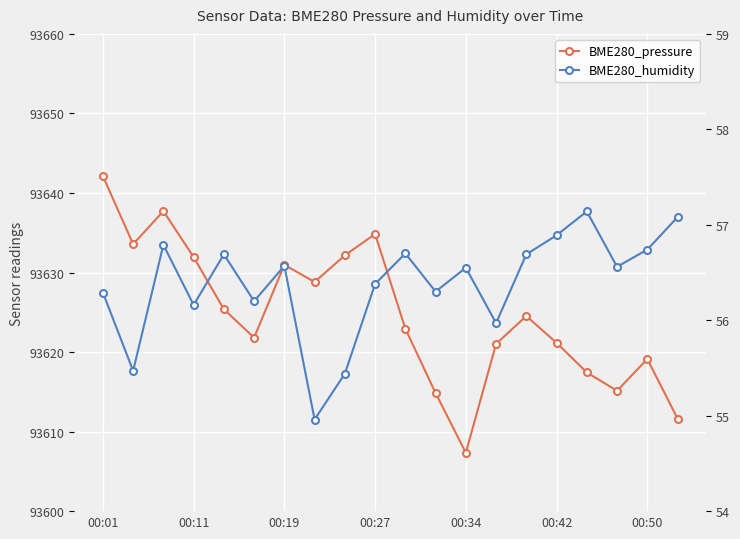

What is the sum of all BME280_humidity values?

1127.6